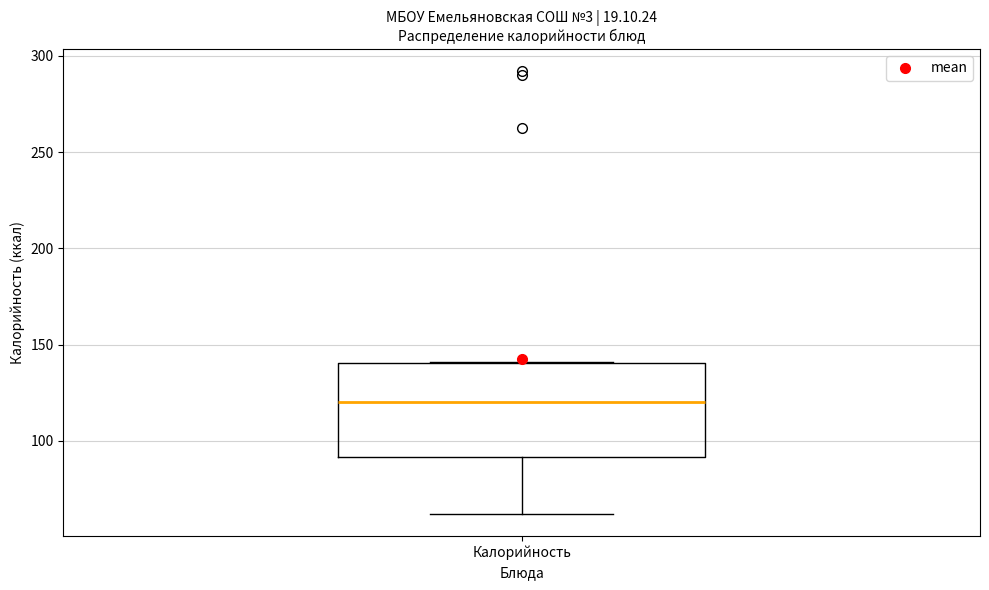

Where is the upper edge of the box for Калорийность on the y-axis? The values are not printed on the chart, so give them approximately, as read against the axis.

140